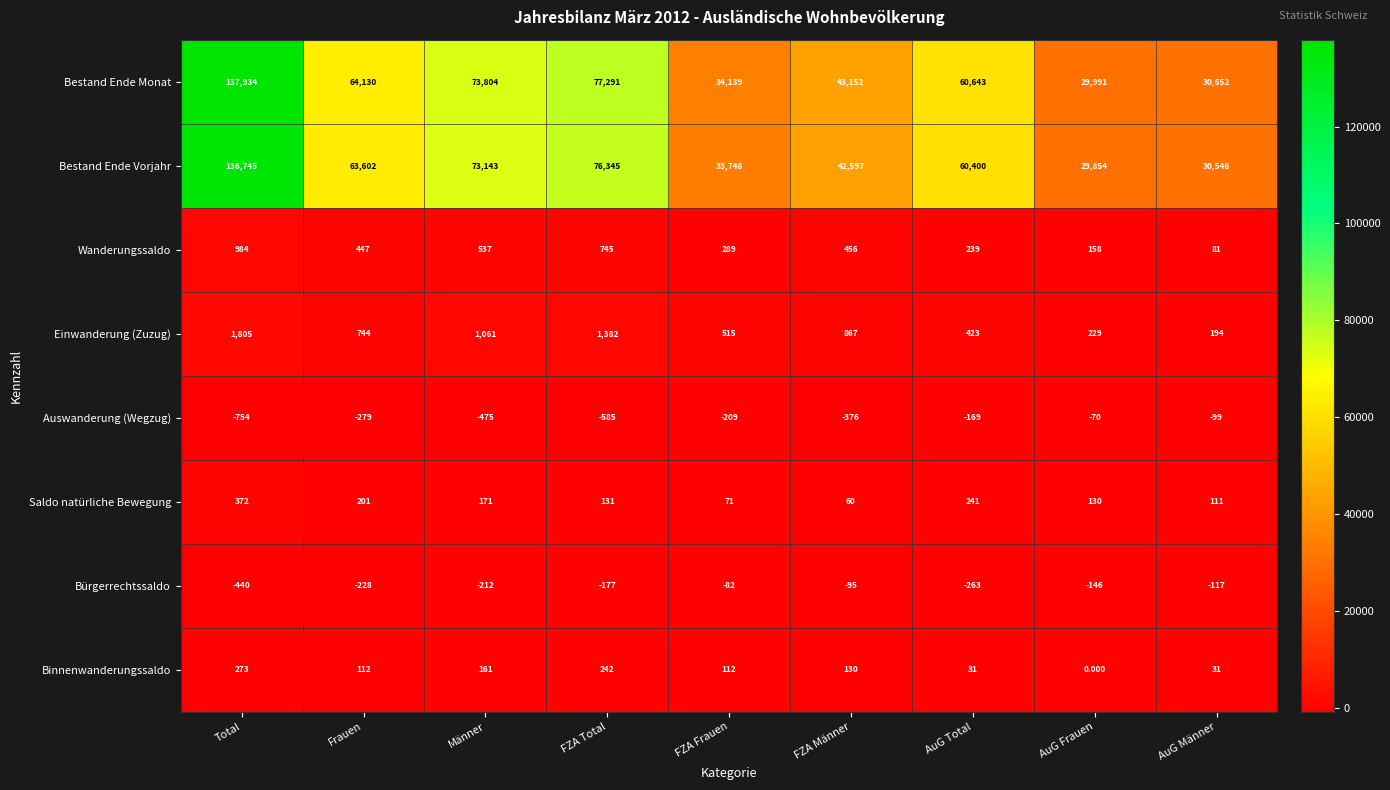

Which series has the widest spread of values?

Bestand Ende Monat